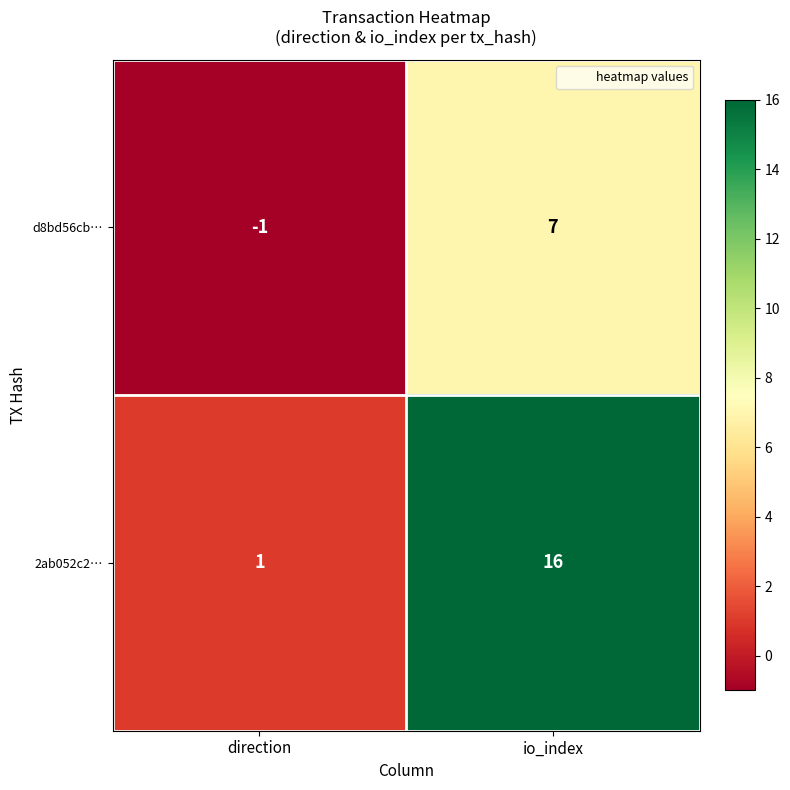

Which label corresponds to the largest value in the chart?

io_index